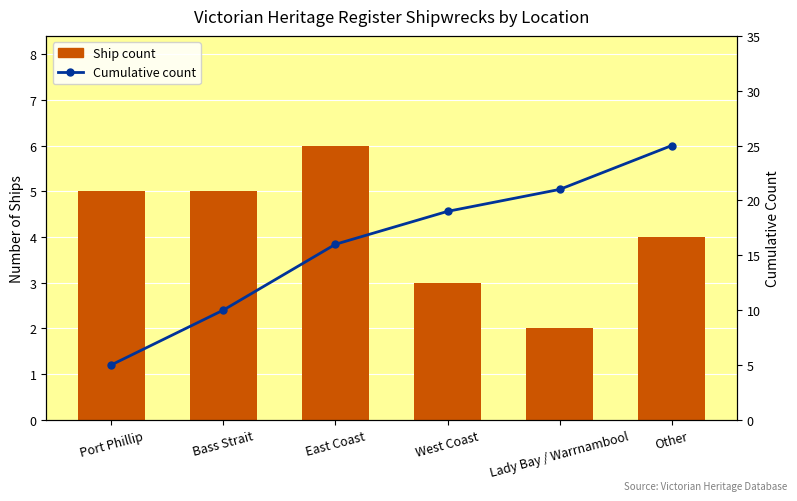

Is it true that Ship count equals 6 at Other?

False